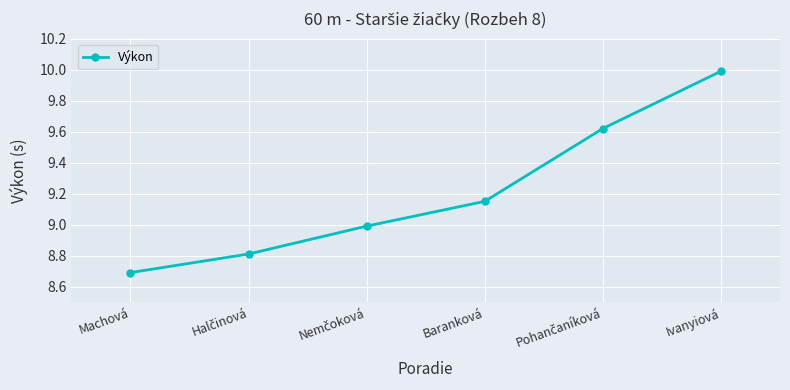

Where does the data first go above 9?

Baranková